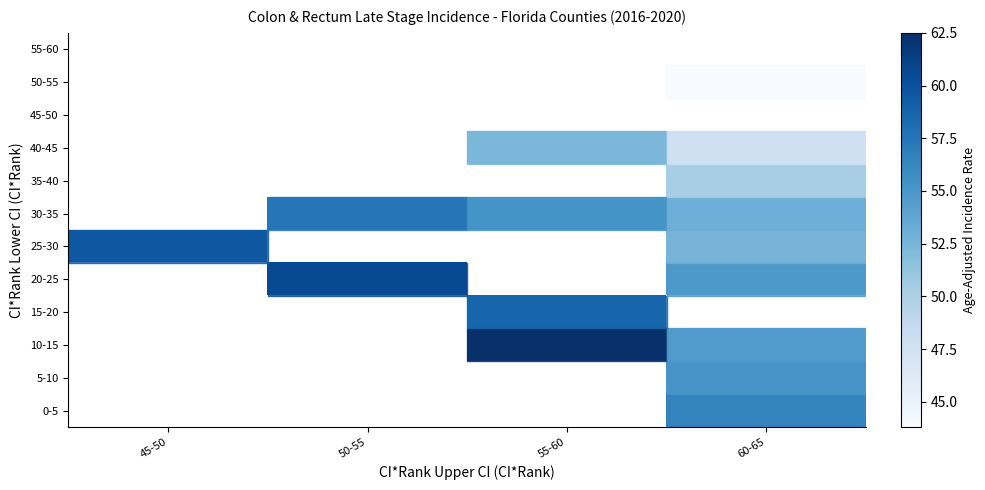

How many values in 10-15 are above zero?

2